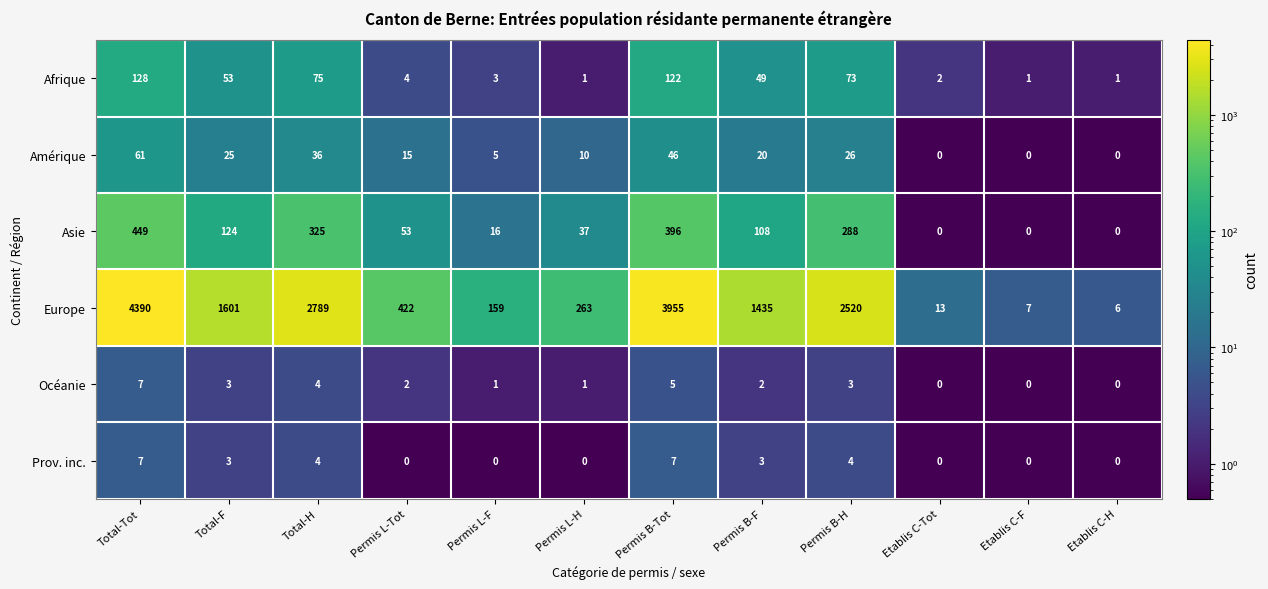

At how many categories does at least one series exceed 2230?

4